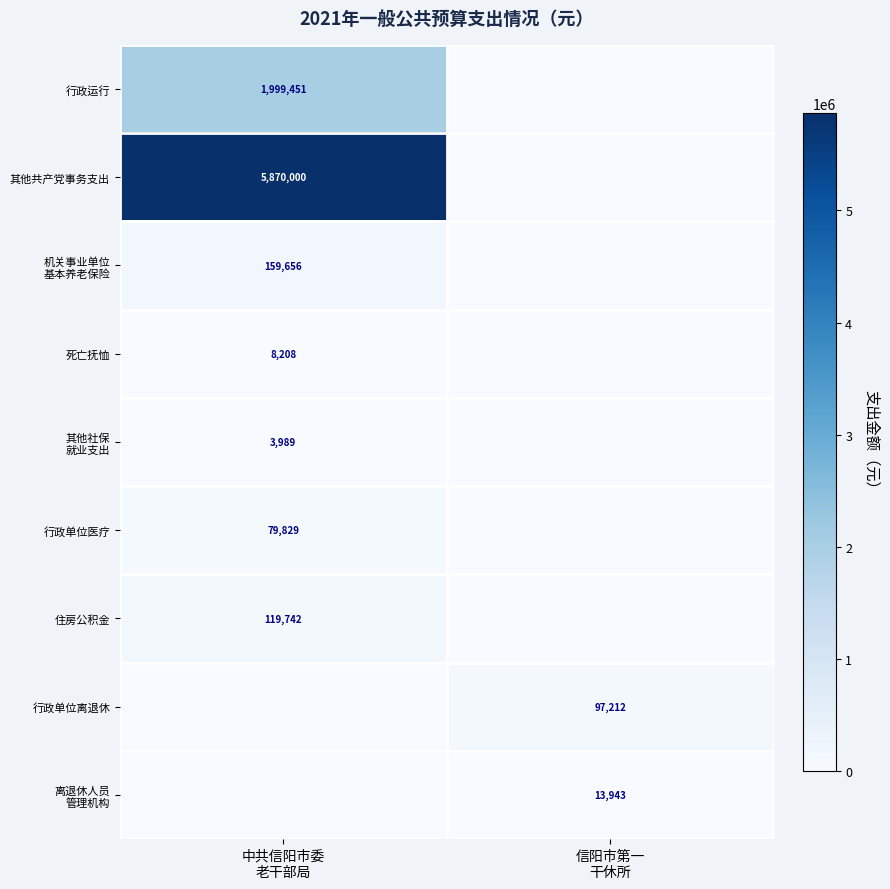

At how many categories does at least one series exceed 3632873?

1